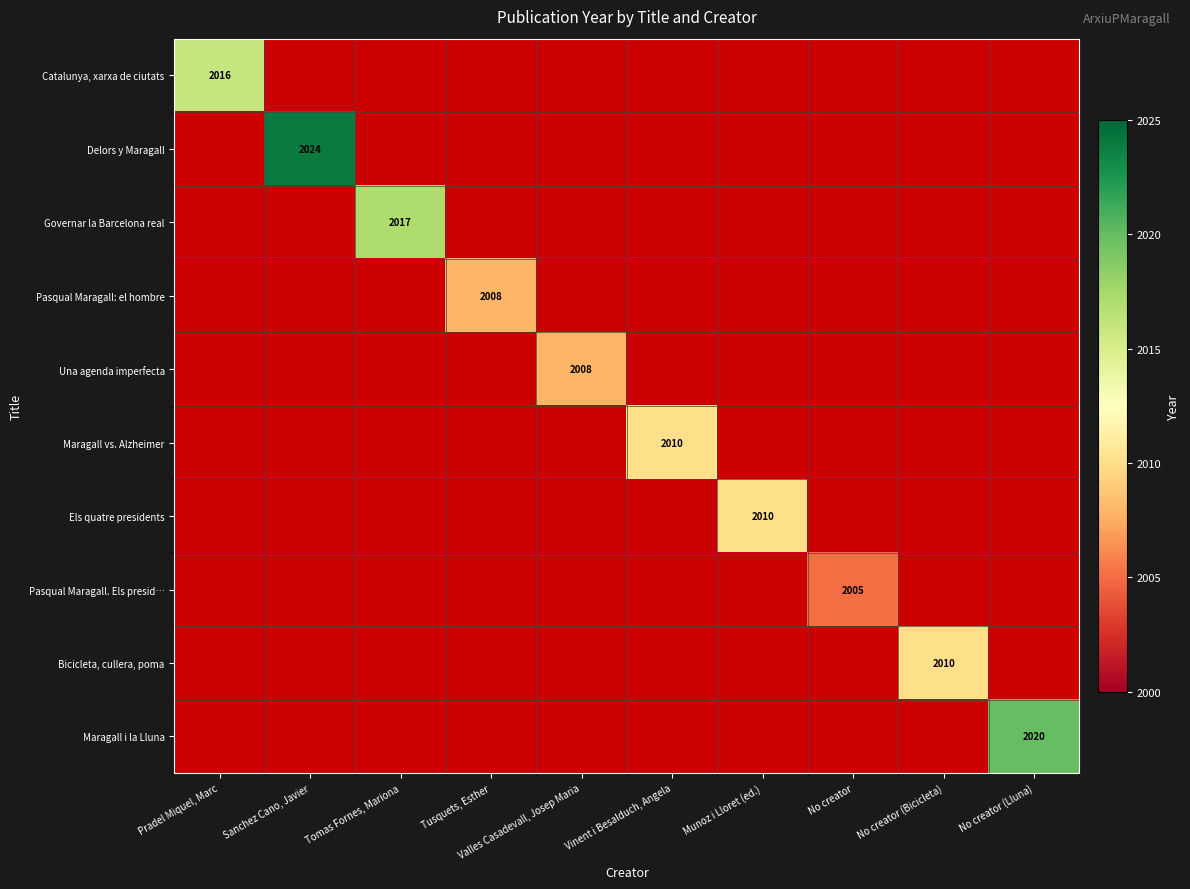

Is it true that Catalunya, xarxa de ciutats equals 3346 at Pradel Miquel, Marc?

False